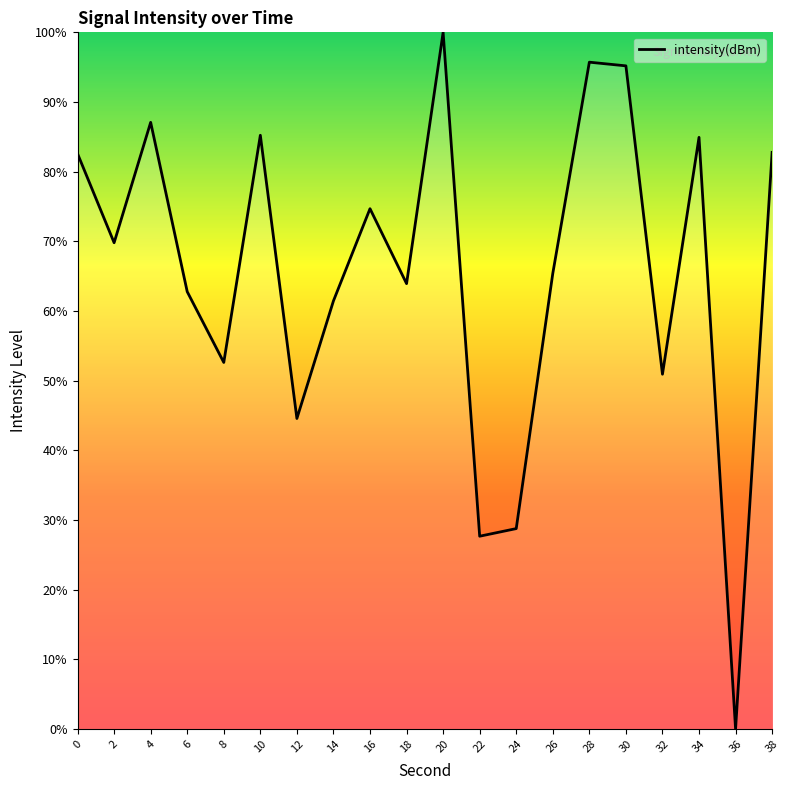

What value does the data have at 26?

65.4